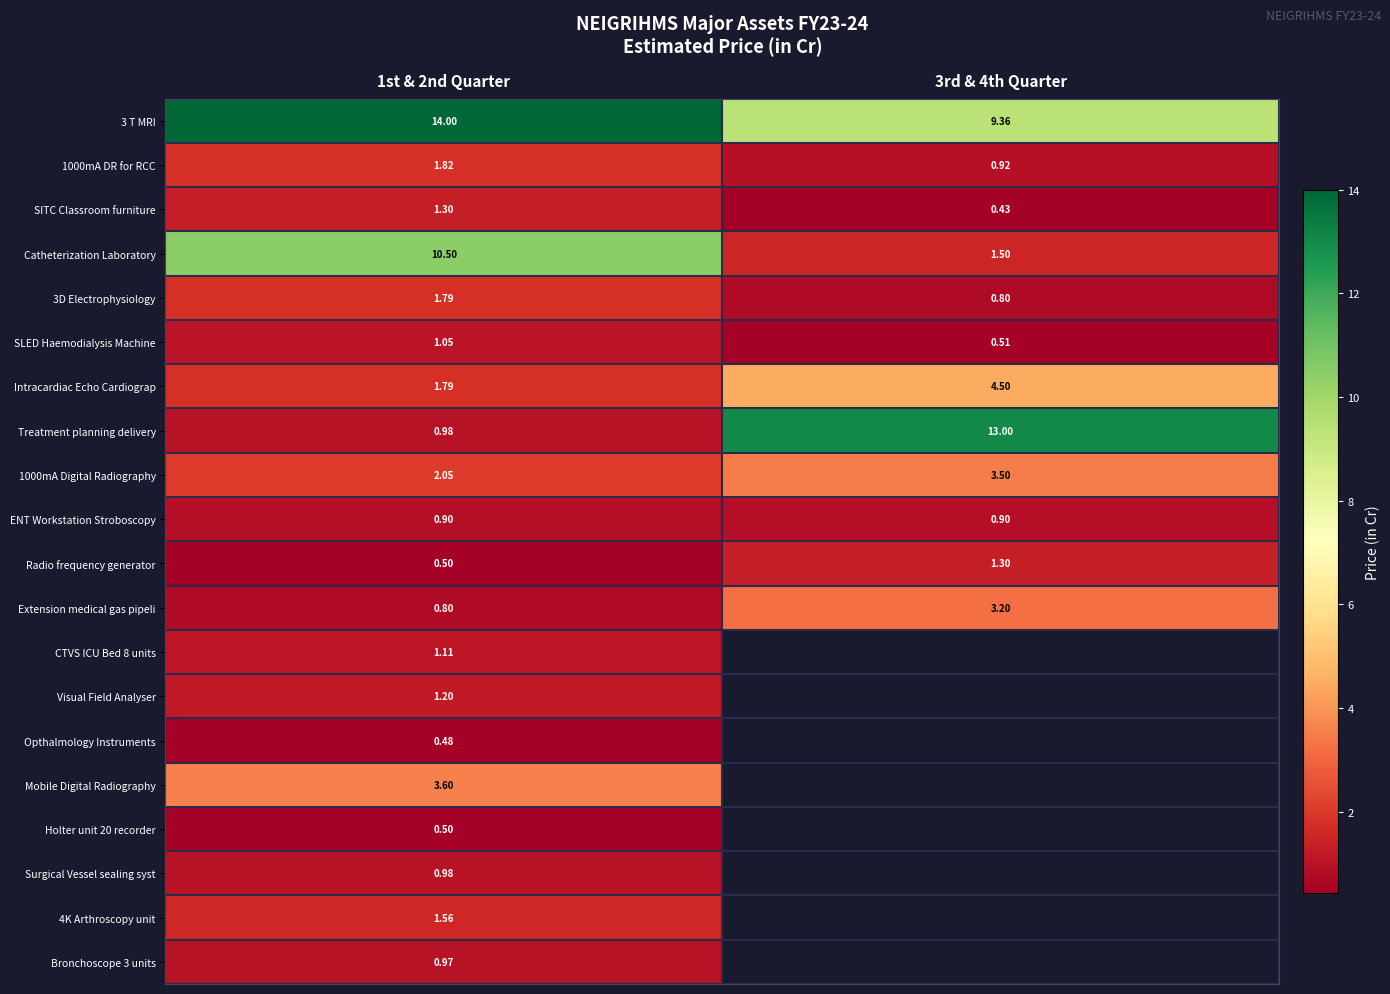

How many data points in Catheterization Laboratory are above 10?

1